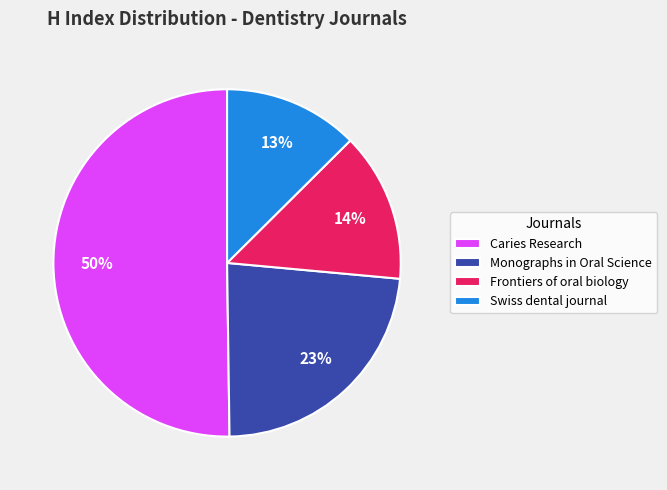

What percentage is the Monographs in Oral Science slice, to the nearest percent?

23%